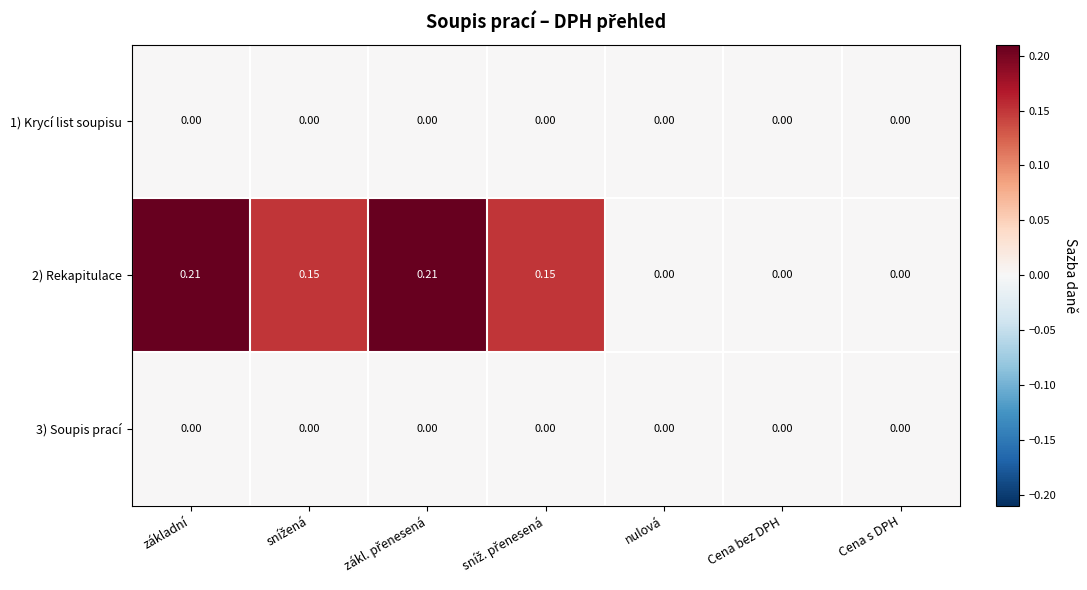

How many distinct data groups are displayed?

3